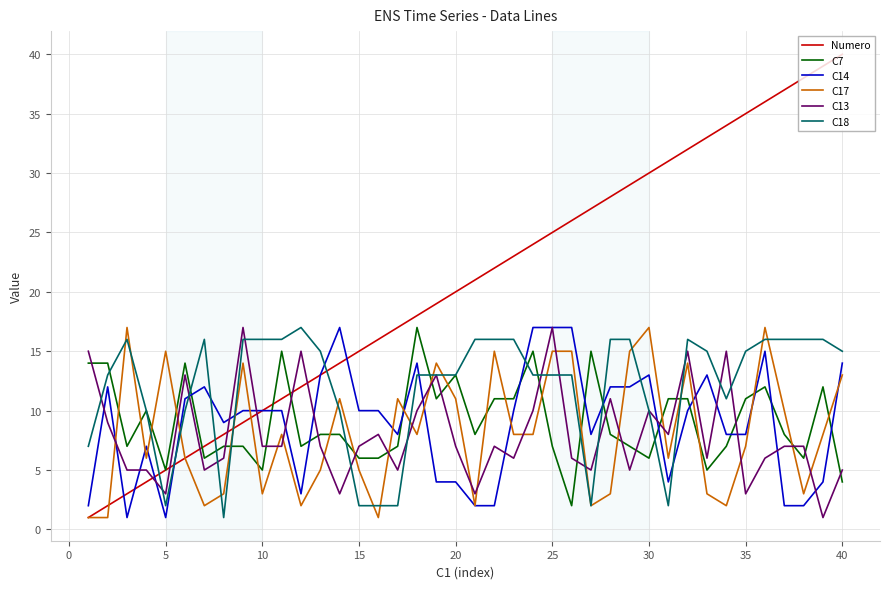

Which series has the widest spread of values?

Numero